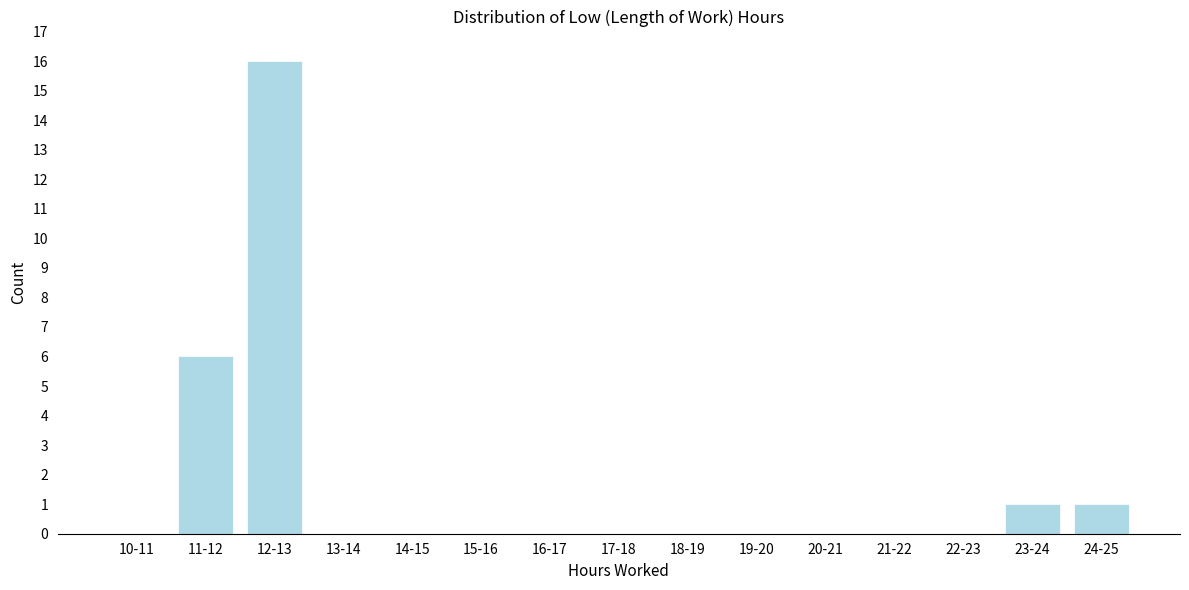

Reading right to left, what are all the values shown in this chart?

24-25=1	23-24=1	22-23=0	21-22=0	20-21=0	19-20=0	18-19=0	17-18=0	16-17=0	15-16=0	14-15=0	13-14=0	12-13=16	11-12=6	10-11=0